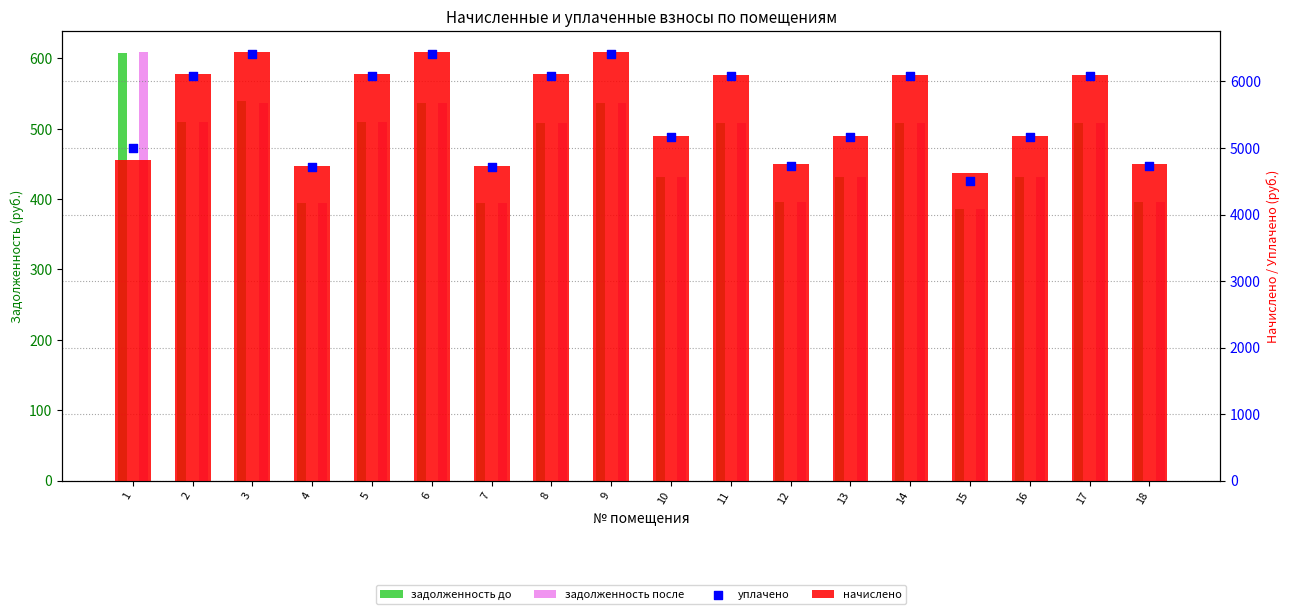

What is the total value across all series at 10?

11214.0